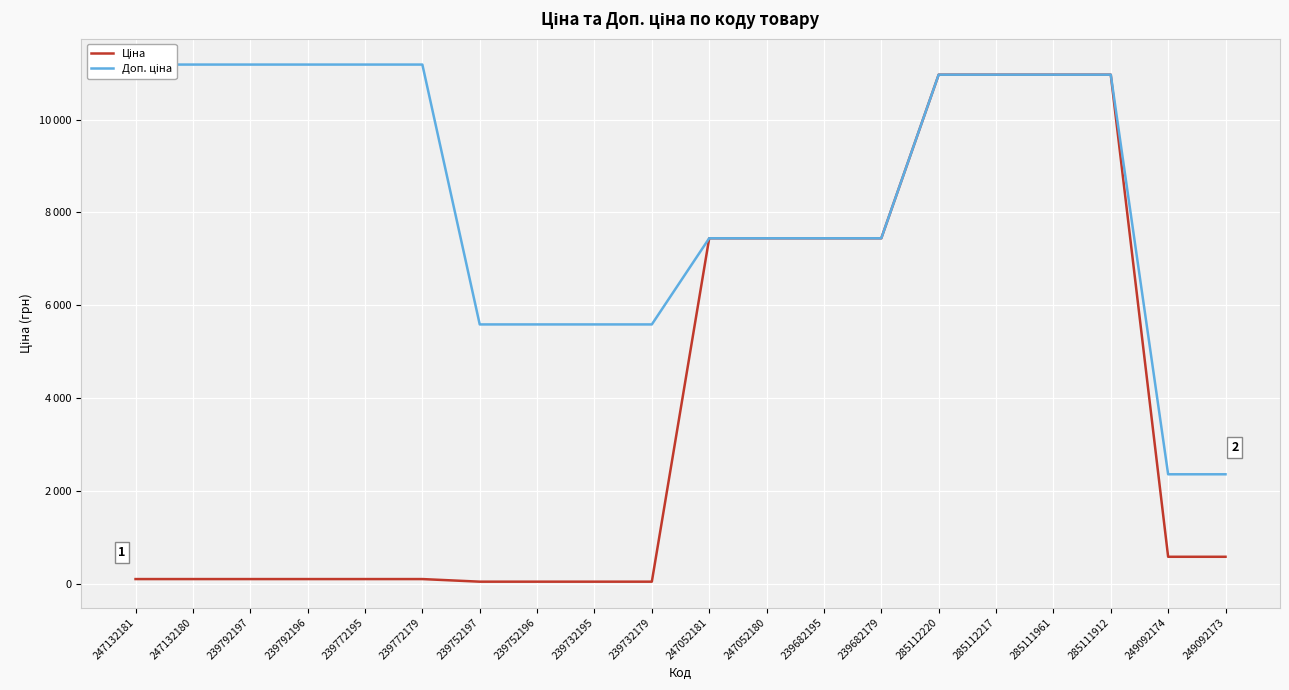

True or false: Ціна has more than 1 points higher than both neighbors.

False